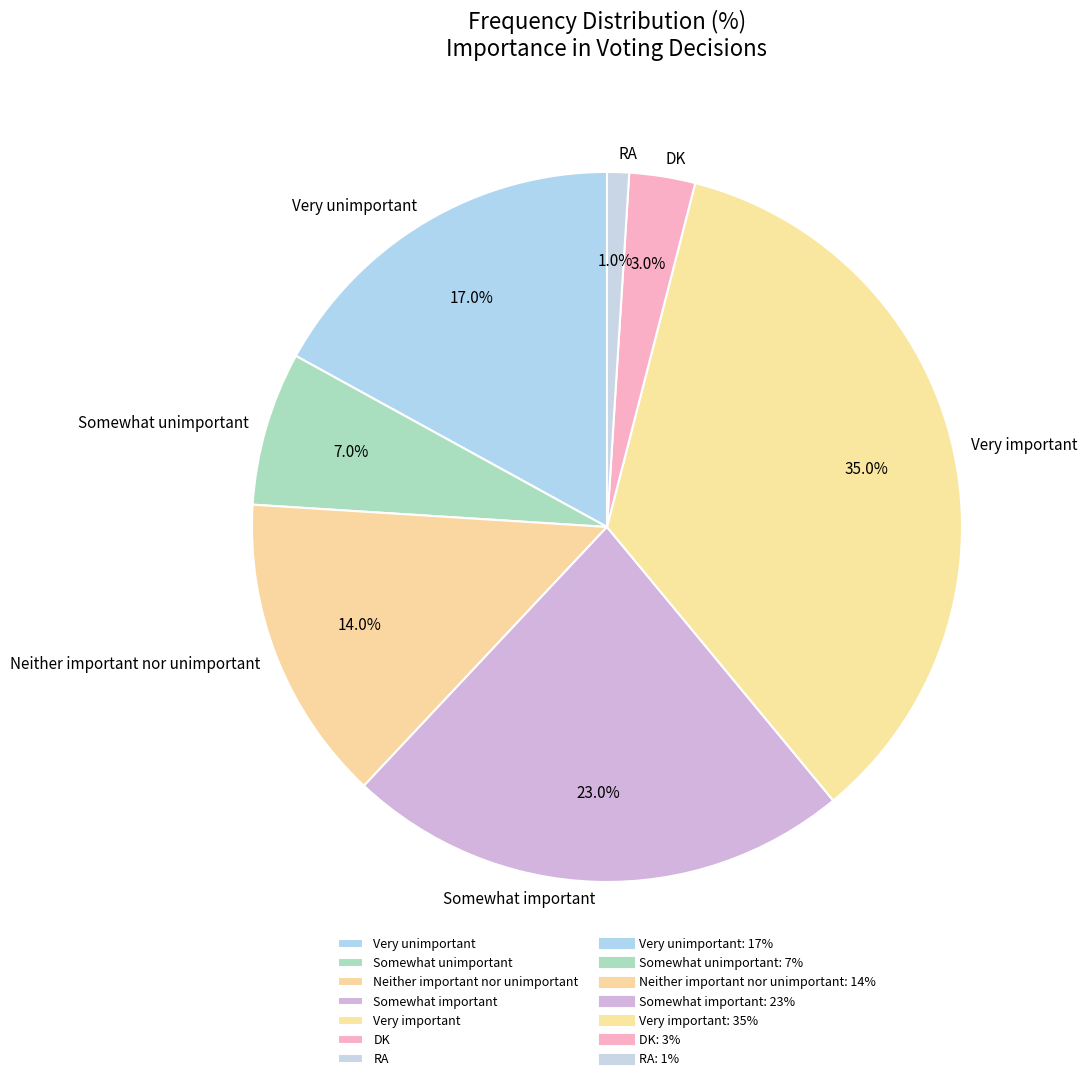

Count the number of slices in the pie.

7